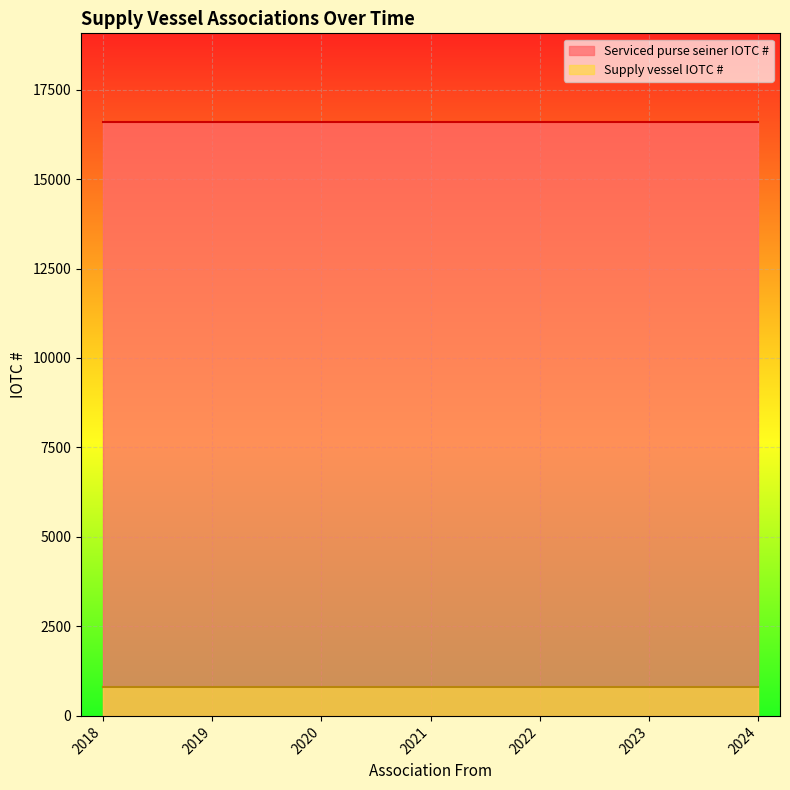

What is the difference between the highest and lowest values at 2023?

15765